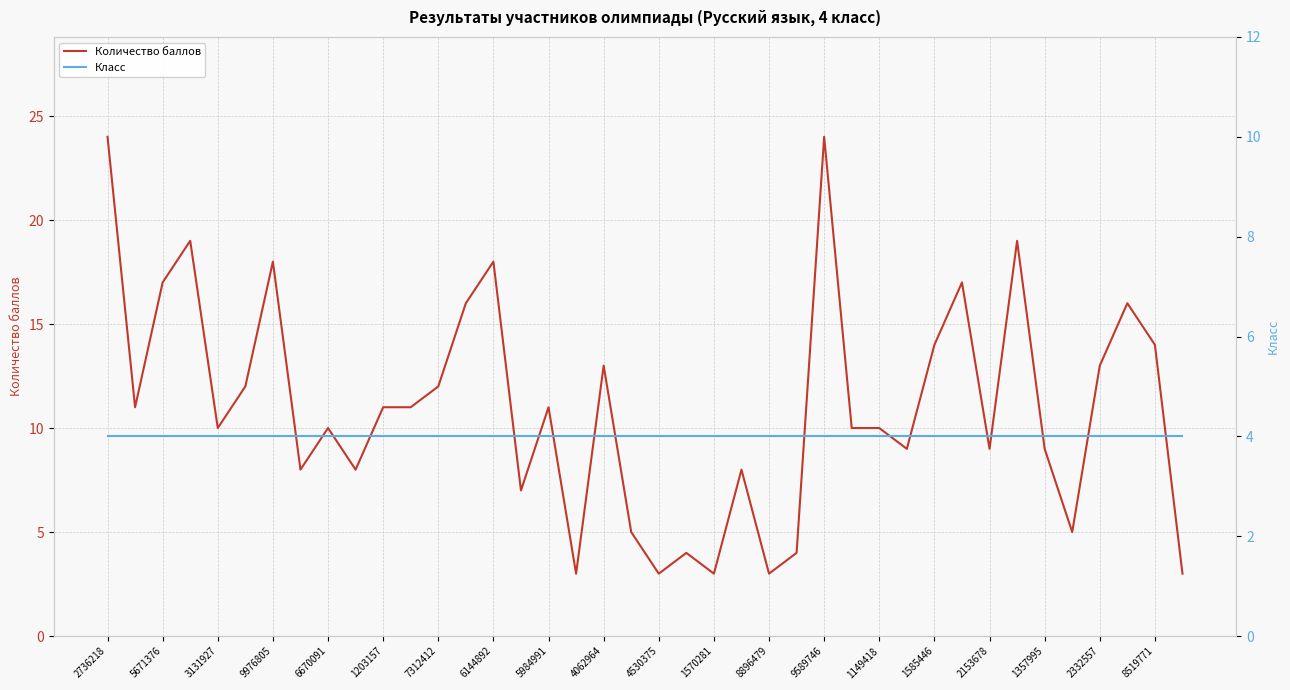

Rank the series by their maximum value, from lowest to highest.

Класс, Количество баллов